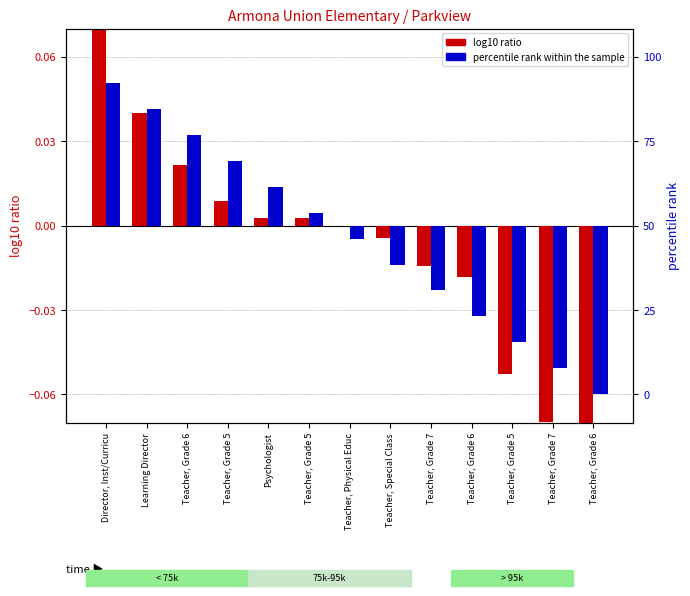

Reading left to right, list all the values displayed in this chart.

log10 ratio: Director, Inst/Curricu=0.1	Learning Director=0.0	Teacher, Grade 6=0.0	Teacher, Grade 5=0.0	Psychologist=0.0	Teacher, Grade 5=0.0	Teacher, Physical Educ=0.0	Teacher, Special Class=-0.0	Teacher, Grade 7=-0.0	Teacher, Grade 6=-0.0	Teacher, Grade 5=-0.1	Teacher, Grade 7=-0.1	Teacher, Grade 6=-0.1
percentile rank within the sample: Director, Inst/Curricu=0.1	Learning Director=0.0	Teacher, Grade 6=0.0	Teacher, Grade 5=0.0	Psychologist=0.0	Teacher, Grade 5=0.0	Teacher, Physical Educ=-0.0	Teacher, Special Class=-0.0	Teacher, Grade 7=-0.0	Teacher, Grade 6=-0.0	Teacher, Grade 5=-0.0	Teacher, Grade 7=-0.1	Teacher, Grade 6=-0.1